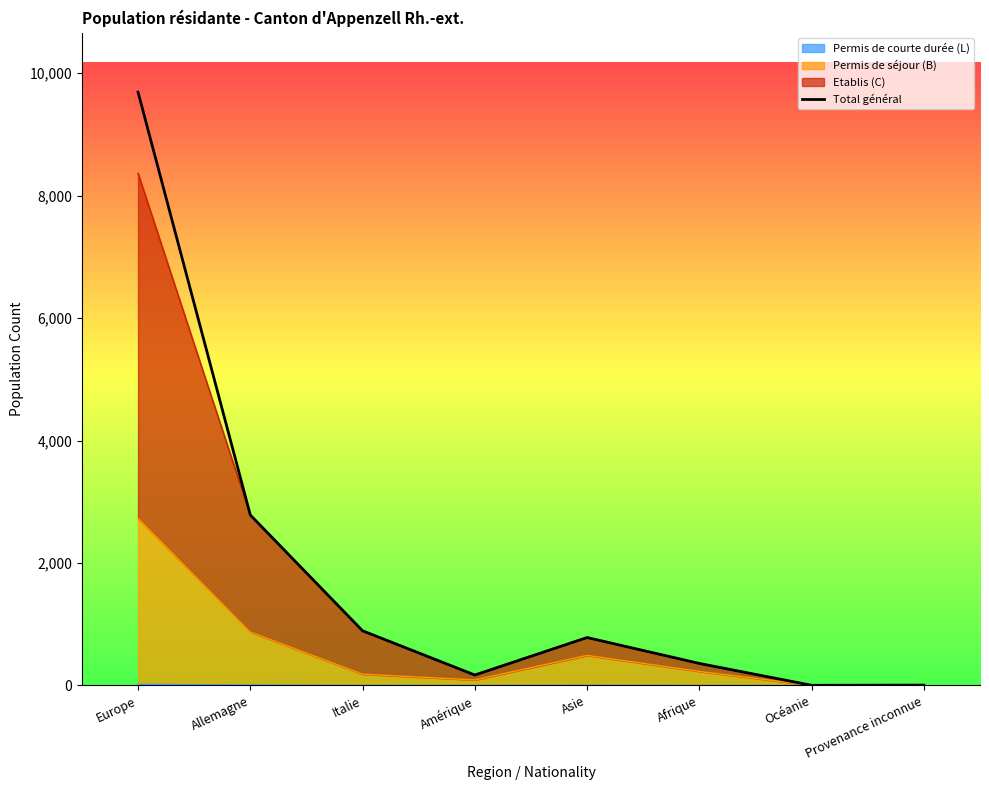

Between Allemagne and Océanie, which is larger?

Allemagne